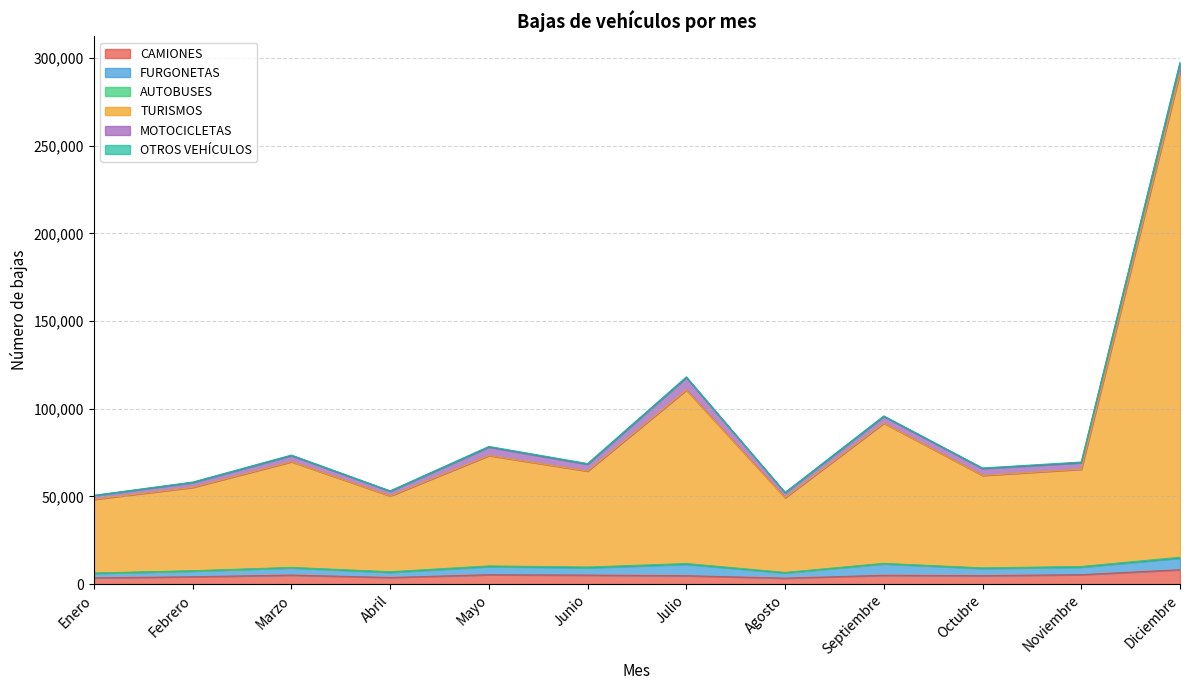

The CAMIONES series shows 4792 at Octubre. True or false?

True